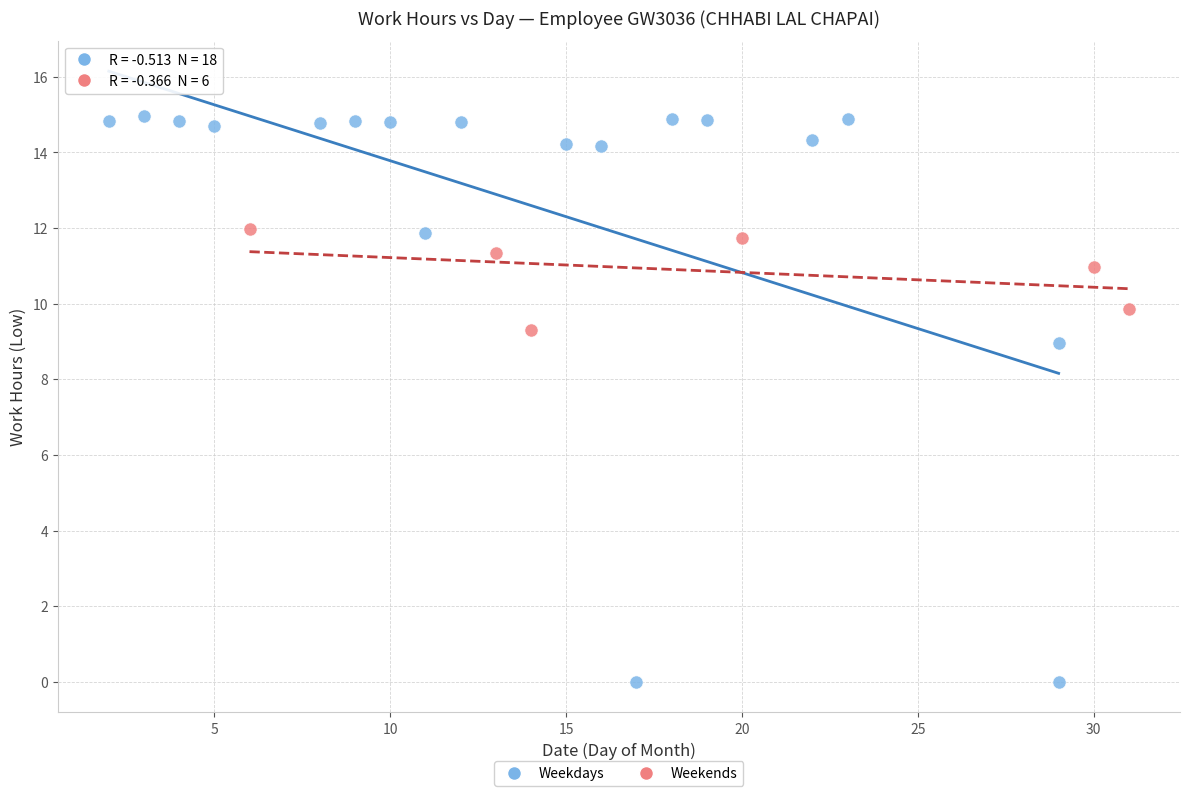

What are all the series names shown in the legend?

Weekdays, Weekends